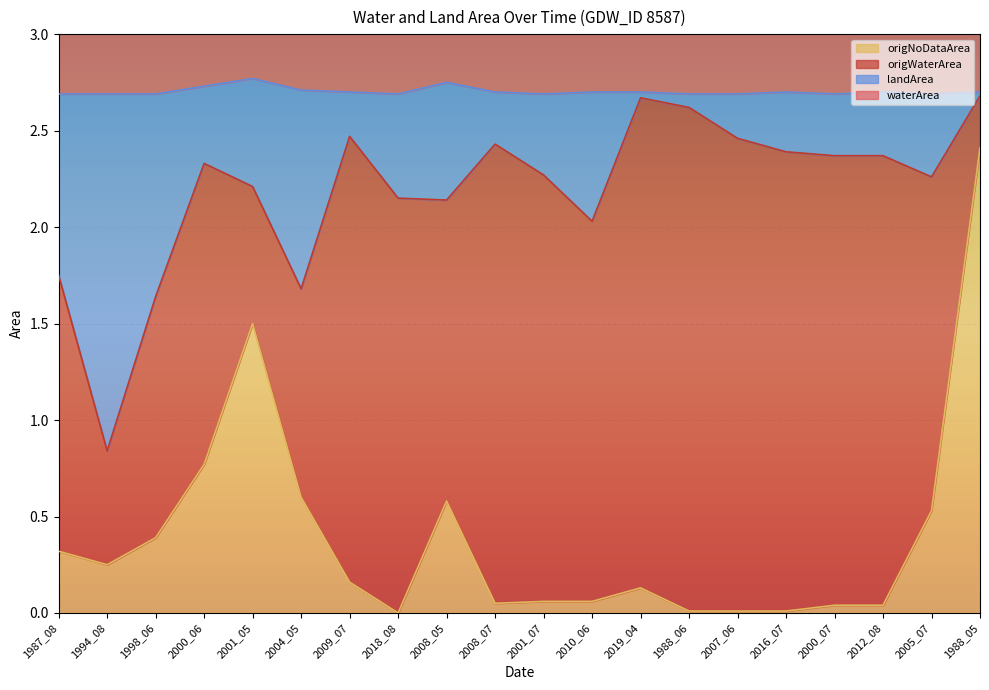

At which label is waterArea closest to 4?

1998_06